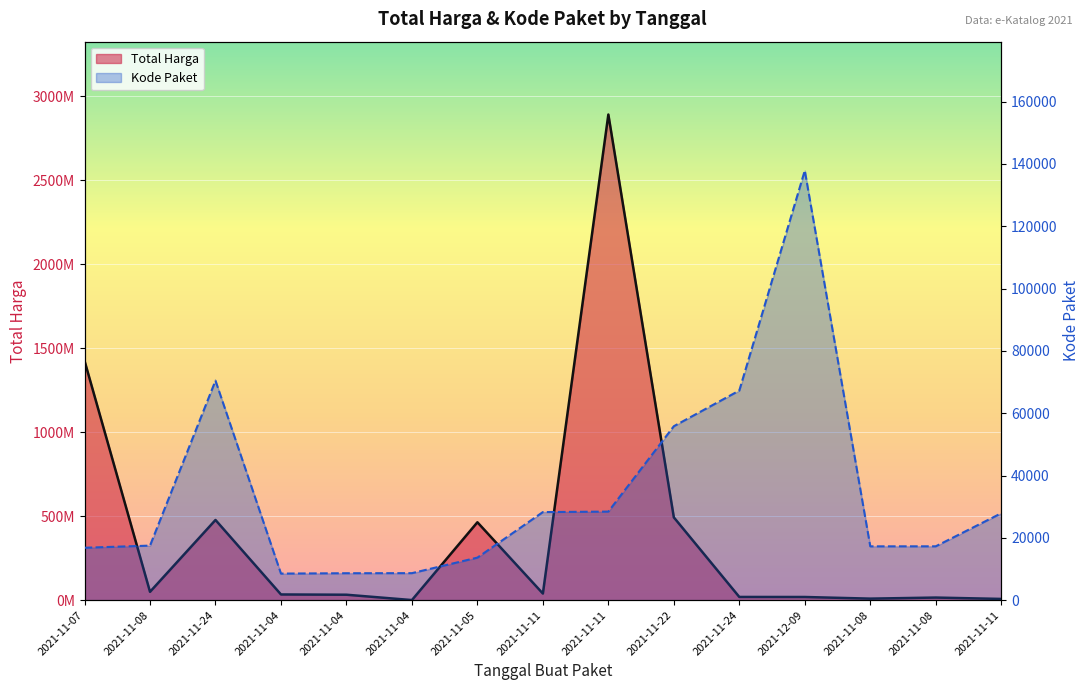

Which series has the widest spread of values?

Total Harga